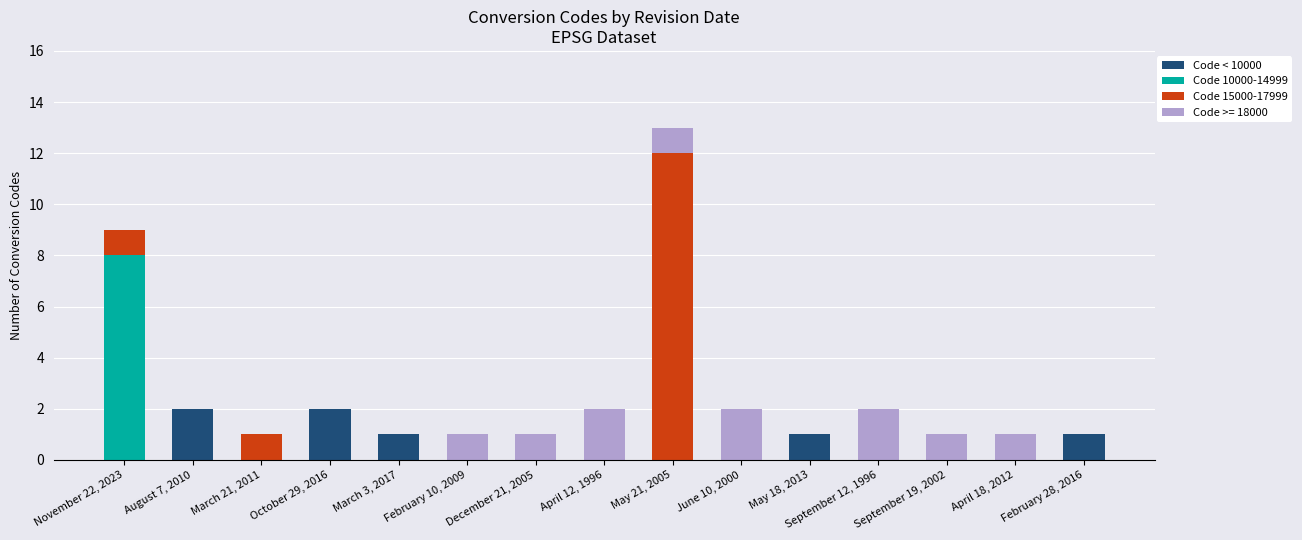

Is it true that Code < 10000 equals 0 at February 10, 2009?

True